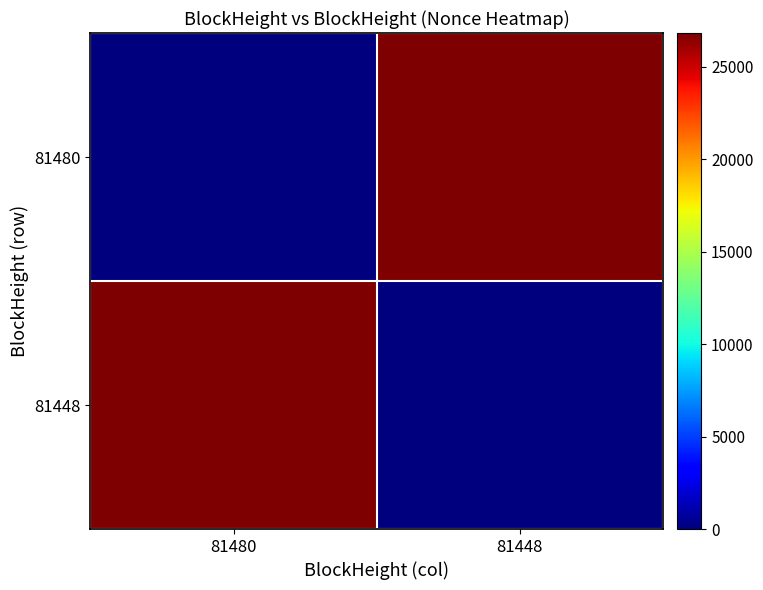

Reading left to right, extract all data points from this chart.

81480: 81480=0	81448=26825
81448: 81480=26825	81448=0